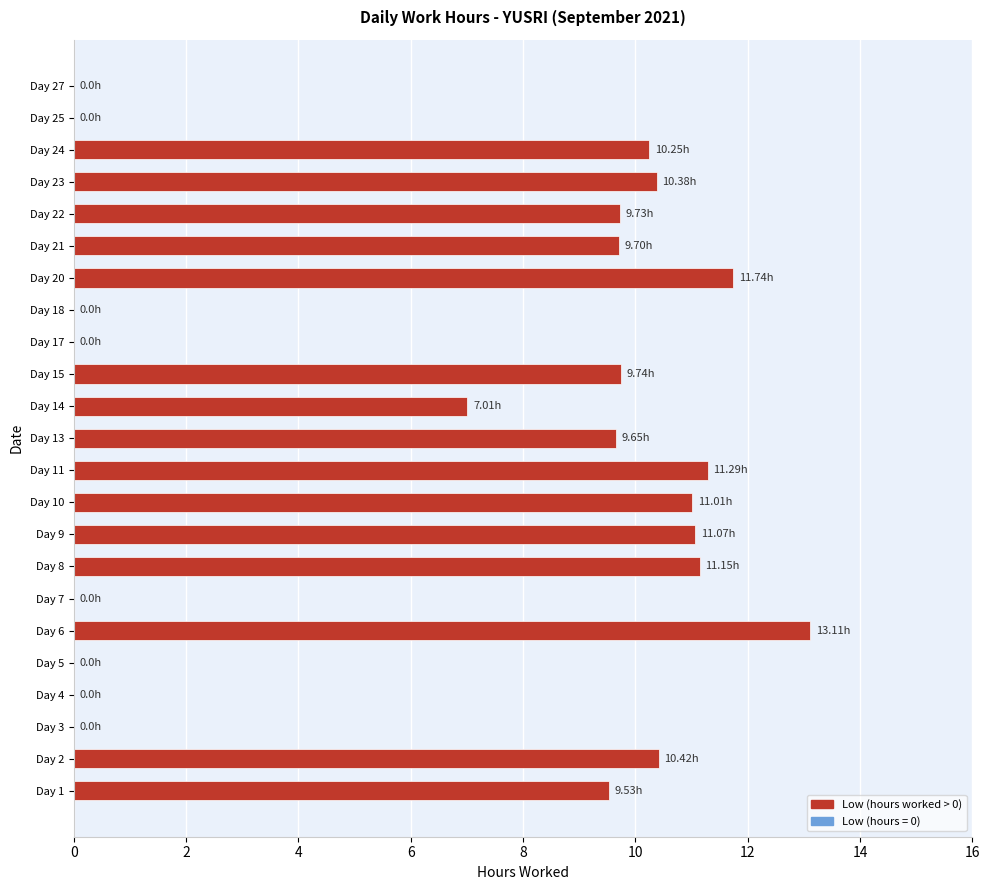

What is the sum of all values?

155.8